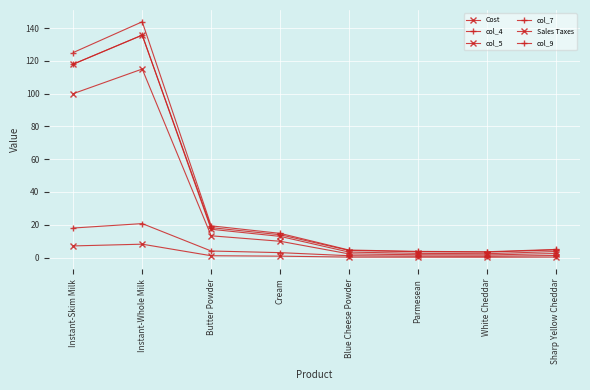

At which category is the sum across all series the highest?

Instant-Whole Milk